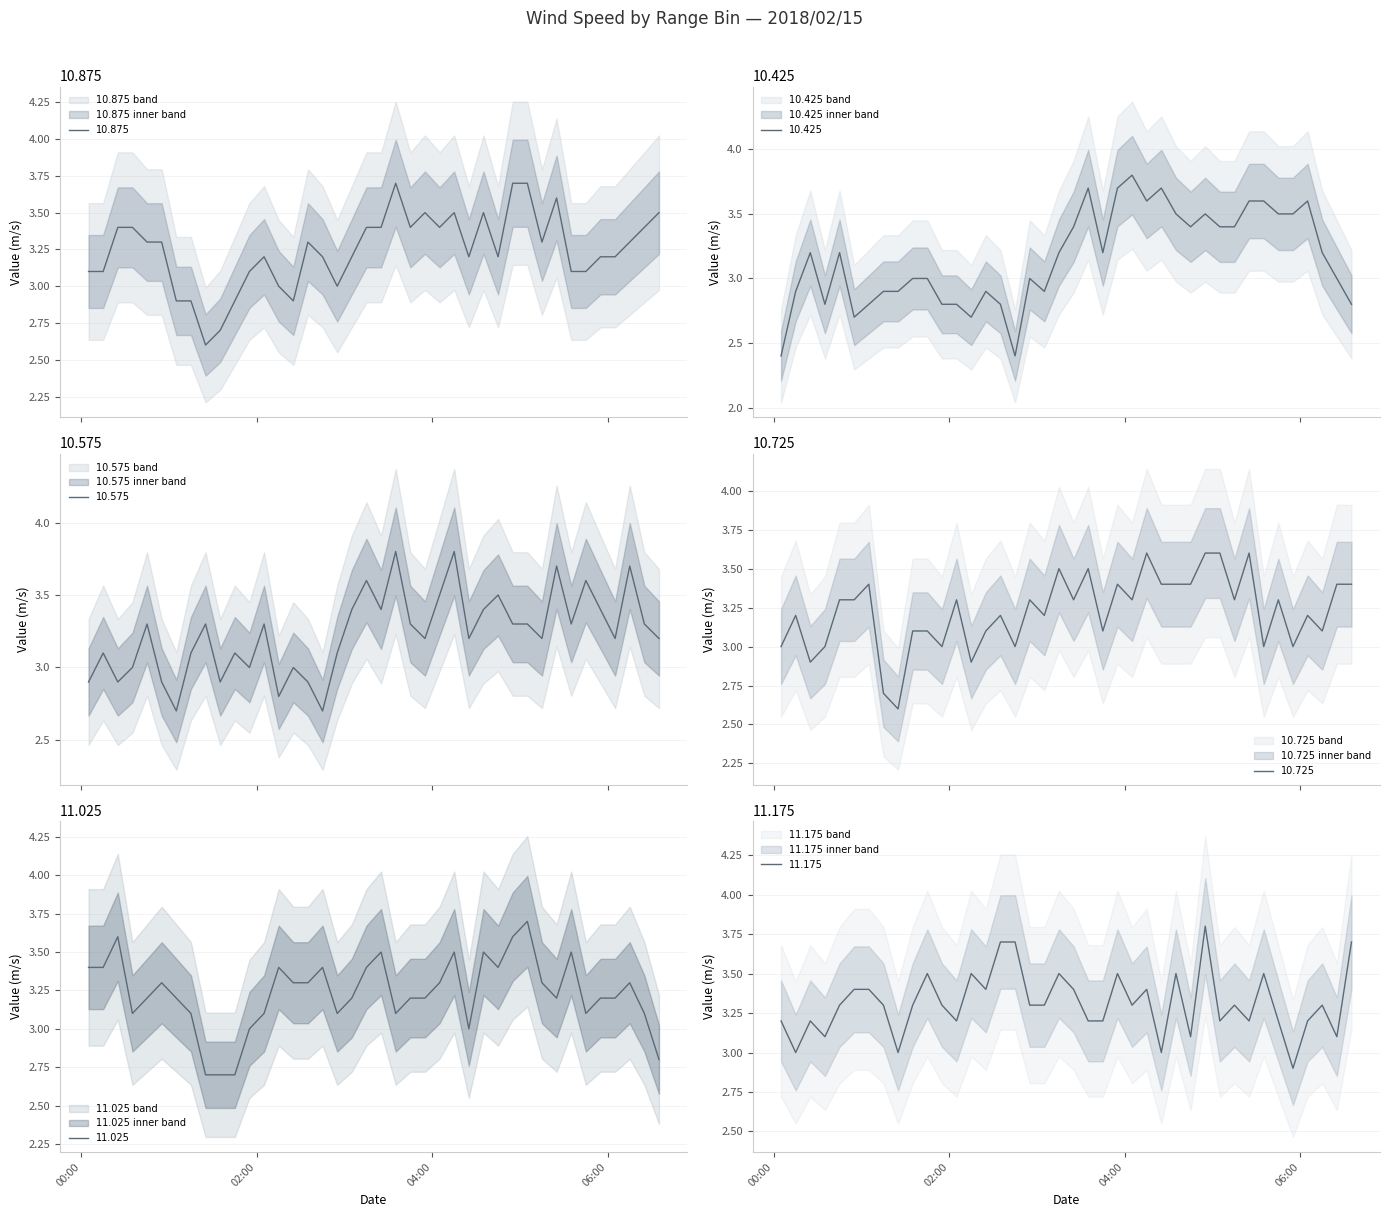

Reading left to right, transcribe all the data shown in this chart.

10.875: 2018/02/15 00:05=3.1	2018/02/15 00:15=3.1	2018/02/15 00:25=3.4	2018/02/15 00:35=3.4	2018/02/15 00:45=3.3	2018/02/15 00:55=3.3	2018/02/15 01:05=2.9	2018/02/15 01:15=2.9	2018/02/15 01:25=2.6	2018/02/15 01:35=2.7	2018/02/15 01:45=2.9	2018/02/15 01:55=3.1	2018/02/15 02:05=3.2	2018/02/15 02:15=3.0	2018/02/15 02:25=2.9	2018/02/15 02:35=3.3	2018/02/15 02:45=3.2	2018/02/15 02:55=3.0	2018/02/15 03:05=3.2	2018/02/15 03:15=3.4	2018/02/15 03:25=3.4	2018/02/15 03:35=3.7	2018/02/15 03:45=3.4	2018/02/15 03:55=3.5	2018/02/15 04:05=3.4	2018/02/15 04:15=3.5	2018/02/15 04:25=3.2	2018/02/15 04:35=3.5	2018/02/15 04:45=3.2	2018/02/15 04:55=3.7	2018/02/15 05:05=3.7	2018/02/15 05:15=3.3	2018/02/15 05:25=3.6	2018/02/15 05:35=3.1	2018/02/15 05:45=3.1	2018/02/15 05:55=3.2	2018/02/15 06:05=3.2	2018/02/15 06:15=3.3	2018/02/15 06:25=3.4	2018/02/15 06:35=3.5
10.425: 2018/02/15 00:05=2.4	2018/02/15 00:15=2.9	2018/02/15 00:25=3.2	2018/02/15 00:35=2.8	2018/02/15 00:45=3.2	2018/02/15 00:55=2.7	2018/02/15 01:05=2.8	2018/02/15 01:15=2.9	2018/02/15 01:25=2.9	2018/02/15 01:35=3.0	2018/02/15 01:45=3.0	2018/02/15 01:55=2.8	2018/02/15 02:05=2.8	2018/02/15 02:15=2.7	2018/02/15 02:25=2.9	2018/02/15 02:35=2.8	2018/02/15 02:45=2.4	2018/02/15 02:55=3.0	2018/02/15 03:05=2.9	2018/02/15 03:15=3.2	2018/02/15 03:25=3.4	2018/02/15 03:35=3.7	2018/02/15 03:45=3.2	2018/02/15 03:55=3.7	2018/02/15 04:05=3.8	2018/02/15 04:15=3.6	2018/02/15 04:25=3.7	2018/02/15 04:35=3.5	2018/02/15 04:45=3.4	2018/02/15 04:55=3.5	2018/02/15 05:05=3.4	2018/02/15 05:15=3.4	2018/02/15 05:25=3.6	2018/02/15 05:35=3.6	2018/02/15 05:45=3.5	2018/02/15 05:55=3.5	2018/02/15 06:05=3.6	2018/02/15 06:15=3.2	2018/02/15 06:25=3.0	2018/02/15 06:35=2.8
10.575: 2018/02/15 00:05=2.9	2018/02/15 00:15=3.1	2018/02/15 00:25=2.9	2018/02/15 00:35=3.0	2018/02/15 00:45=3.3	2018/02/15 00:55=2.9	2018/02/15 01:05=2.7	2018/02/15 01:15=3.1	2018/02/15 01:25=3.3	2018/02/15 01:35=2.9	2018/02/15 01:45=3.1	2018/02/15 01:55=3.0	2018/02/15 02:05=3.3	2018/02/15 02:15=2.8	2018/02/15 02:25=3.0	2018/02/15 02:35=2.9	2018/02/15 02:45=2.7	2018/02/15 02:55=3.1	2018/02/15 03:05=3.4	2018/02/15 03:15=3.6	2018/02/15 03:25=3.4	2018/02/15 03:35=3.8	2018/02/15 03:45=3.3	2018/02/15 03:55=3.2	2018/02/15 04:05=3.5	2018/02/15 04:15=3.8	2018/02/15 04:25=3.2	2018/02/15 04:35=3.4	2018/02/15 04:45=3.5	2018/02/15 04:55=3.3	2018/02/15 05:05=3.3	2018/02/15 05:15=3.2	2018/02/15 05:25=3.7	2018/02/15 05:35=3.3	2018/02/15 05:45=3.6	2018/02/15 05:55=3.4	2018/02/15 06:05=3.2	2018/02/15 06:15=3.7	2018/02/15 06:25=3.3	2018/02/15 06:35=3.2
10.725: 2018/02/15 00:05=3.0	2018/02/15 00:15=3.2	2018/02/15 00:25=2.9	2018/02/15 00:35=3.0	2018/02/15 00:45=3.3	2018/02/15 00:55=3.3	2018/02/15 01:05=3.4	2018/02/15 01:15=2.7	2018/02/15 01:25=2.6	2018/02/15 01:35=3.1	2018/02/15 01:45=3.1	2018/02/15 01:55=3.0	2018/02/15 02:05=3.3	2018/02/15 02:15=2.9	2018/02/15 02:25=3.1	2018/02/15 02:35=3.2	2018/02/15 02:45=3.0	2018/02/15 02:55=3.3	2018/02/15 03:05=3.2	2018/02/15 03:15=3.5	2018/02/15 03:25=3.3	2018/02/15 03:35=3.5	2018/02/15 03:45=3.1	2018/02/15 03:55=3.4	2018/02/15 04:05=3.3	2018/02/15 04:15=3.6	2018/02/15 04:25=3.4	2018/02/15 04:35=3.4	2018/02/15 04:45=3.4	2018/02/15 04:55=3.6	2018/02/15 05:05=3.6	2018/02/15 05:15=3.3	2018/02/15 05:25=3.6	2018/02/15 05:35=3.0	2018/02/15 05:45=3.3	2018/02/15 05:55=3.0	2018/02/15 06:05=3.2	2018/02/15 06:15=3.1	2018/02/15 06:25=3.4	2018/02/15 06:35=3.4
11.025: 2018/02/15 00:05=3.4	2018/02/15 00:15=3.4	2018/02/15 00:25=3.6	2018/02/15 00:35=3.1	2018/02/15 00:45=3.2	2018/02/15 00:55=3.3	2018/02/15 01:05=3.2	2018/02/15 01:15=3.1	2018/02/15 01:25=2.7	2018/02/15 01:35=2.7	2018/02/15 01:45=2.7	2018/02/15 01:55=3.0	2018/02/15 02:05=3.1	2018/02/15 02:15=3.4	2018/02/15 02:25=3.3	2018/02/15 02:35=3.3	2018/02/15 02:45=3.4	2018/02/15 02:55=3.1	2018/02/15 03:05=3.2	2018/02/15 03:15=3.4	2018/02/15 03:25=3.5	2018/02/15 03:35=3.1	2018/02/15 03:45=3.2	2018/02/15 03:55=3.2	2018/02/15 04:05=3.3	2018/02/15 04:15=3.5	2018/02/15 04:25=3.0	2018/02/15 04:35=3.5	2018/02/15 04:45=3.4	2018/02/15 04:55=3.6	2018/02/15 05:05=3.7	2018/02/15 05:15=3.3	2018/02/15 05:25=3.2	2018/02/15 05:35=3.5	2018/02/15 05:45=3.1	2018/02/15 05:55=3.2	2018/02/15 06:05=3.2	2018/02/15 06:15=3.3	2018/02/15 06:25=3.1	2018/02/15 06:35=2.8
11.175: 2018/02/15 00:05=3.2	2018/02/15 00:15=3.0	2018/02/15 00:25=3.2	2018/02/15 00:35=3.1	2018/02/15 00:45=3.3	2018/02/15 00:55=3.4	2018/02/15 01:05=3.4	2018/02/15 01:15=3.3	2018/02/15 01:25=3.0	2018/02/15 01:35=3.3	2018/02/15 01:45=3.5	2018/02/15 01:55=3.3	2018/02/15 02:05=3.2	2018/02/15 02:15=3.5	2018/02/15 02:25=3.4	2018/02/15 02:35=3.7	2018/02/15 02:45=3.7	2018/02/15 02:55=3.3	2018/02/15 03:05=3.3	2018/02/15 03:15=3.5	2018/02/15 03:25=3.4	2018/02/15 03:35=3.2	2018/02/15 03:45=3.2	2018/02/15 03:55=3.5	2018/02/15 04:05=3.3	2018/02/15 04:15=3.4	2018/02/15 04:25=3.0	2018/02/15 04:35=3.5	2018/02/15 04:45=3.1	2018/02/15 04:55=3.8	2018/02/15 05:05=3.2	2018/02/15 05:15=3.3	2018/02/15 05:25=3.2	2018/02/15 05:35=3.5	2018/02/15 05:45=3.2	2018/02/15 05:55=2.9	2018/02/15 06:05=3.2	2018/02/15 06:15=3.3	2018/02/15 06:25=3.1	2018/02/15 06:35=3.7